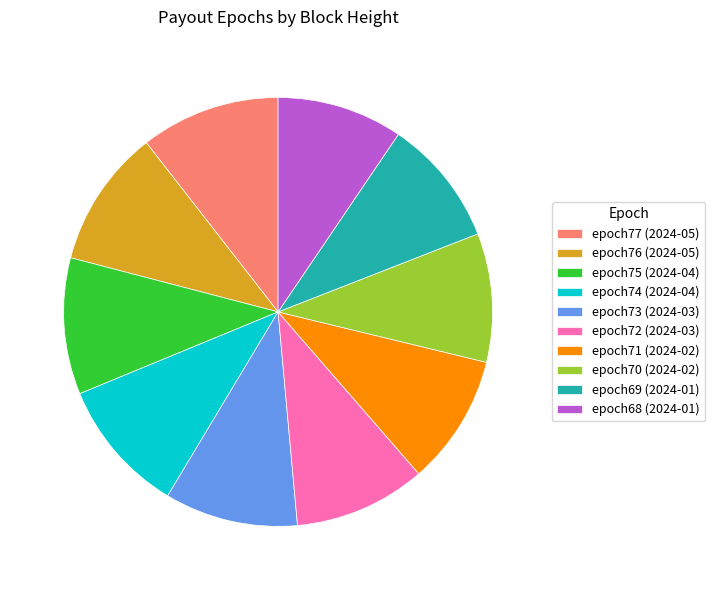

Which has a higher value, epoch68 (2024-01) or epoch73 (2024-03)?

epoch73 (2024-03)